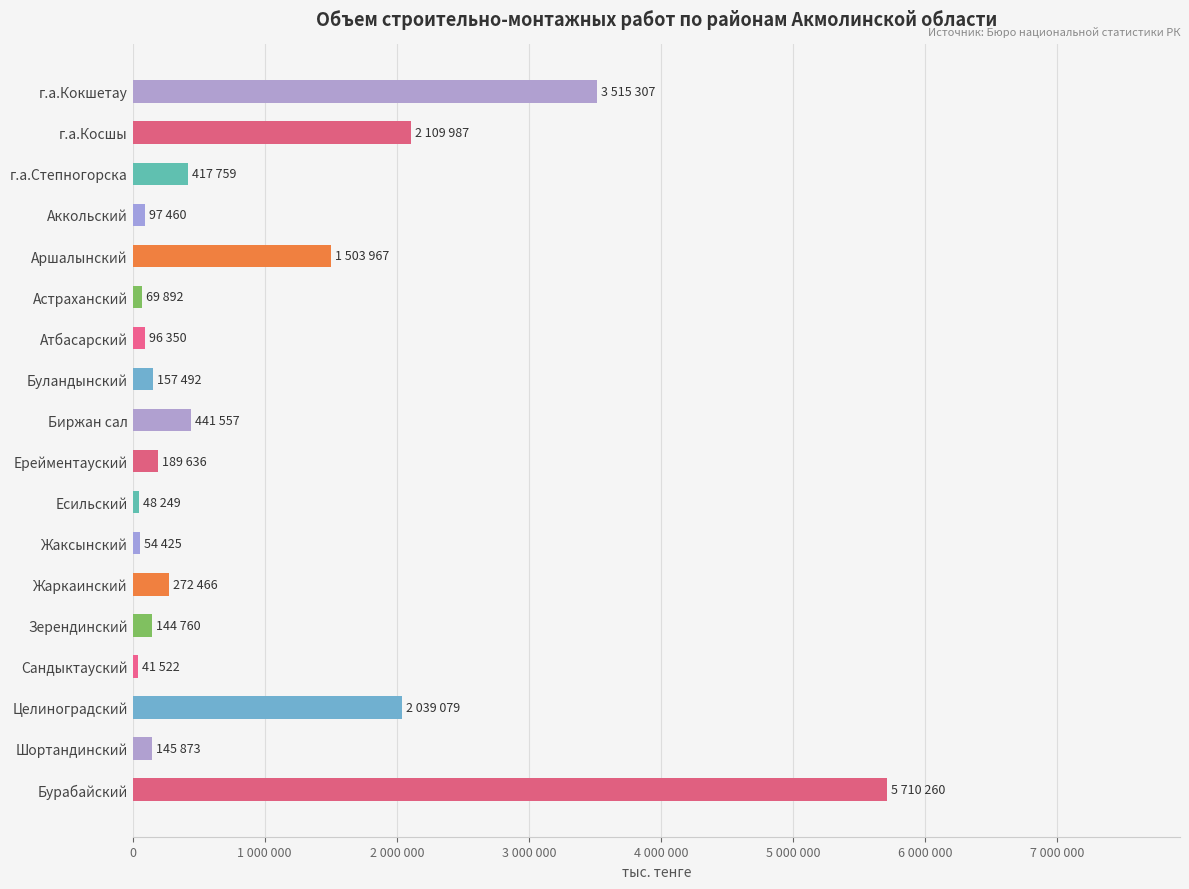

Are the bars horizontal?

Yes